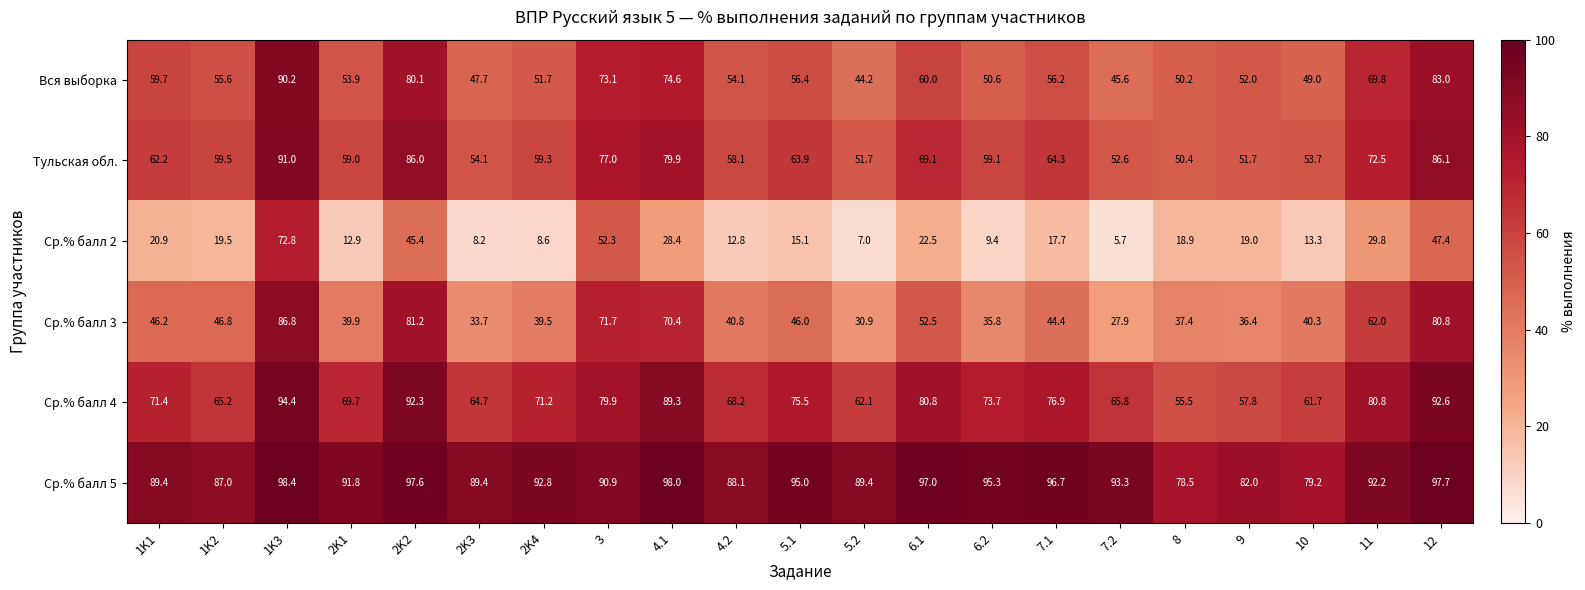

How many values in the Вся выборка series are below 55?

10